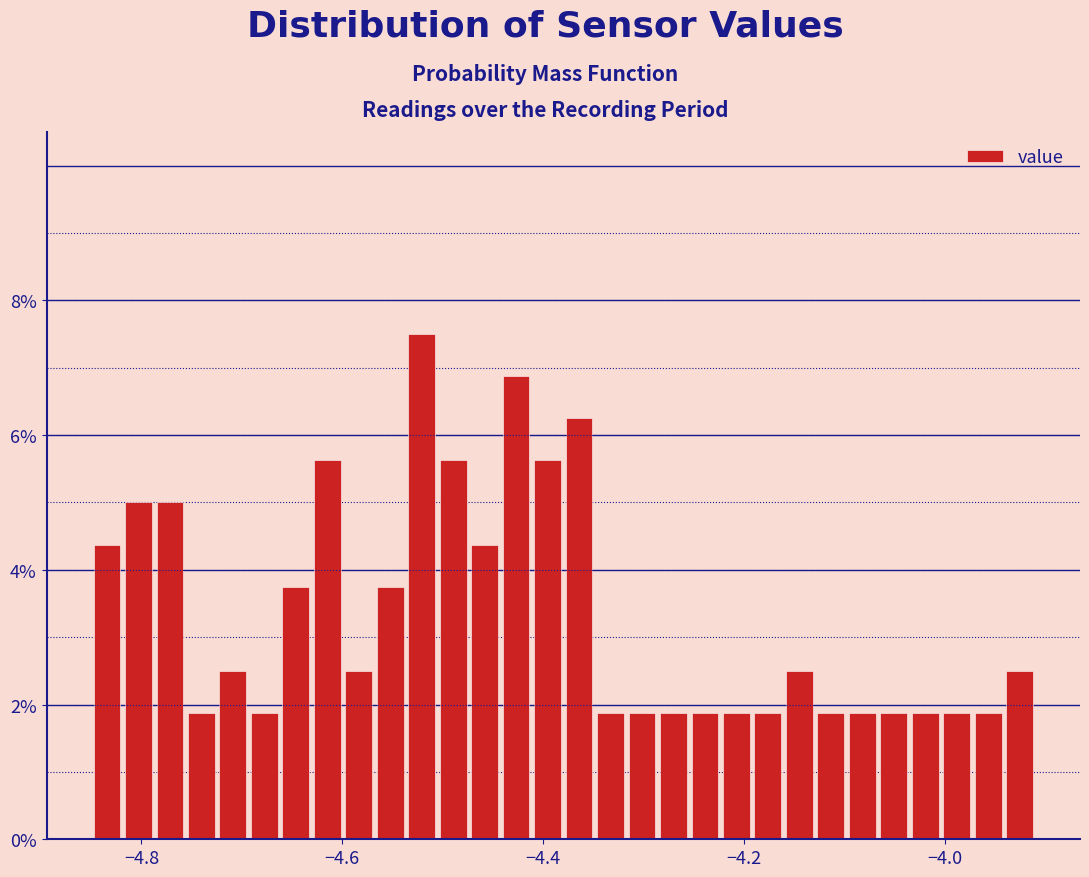

Around what value on the x-axis is the tallest bar? Give the approximate position of its centre, as read against the axis.

-4.52